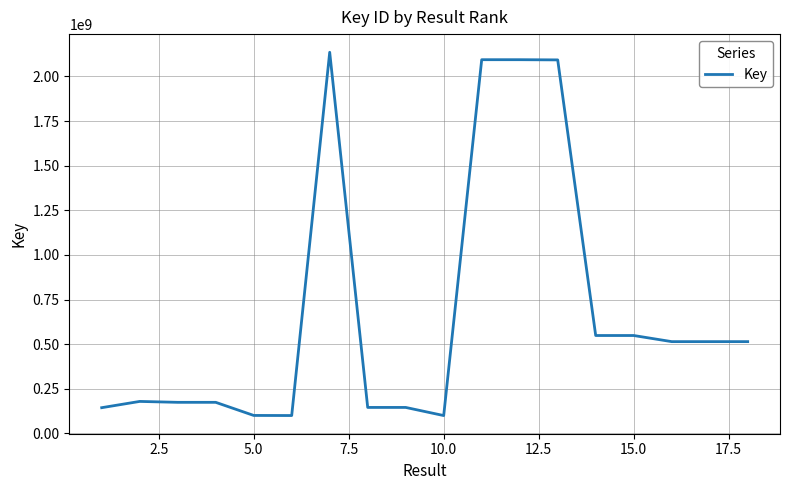

What is the difference between the maximum and minimum values?

2035304967